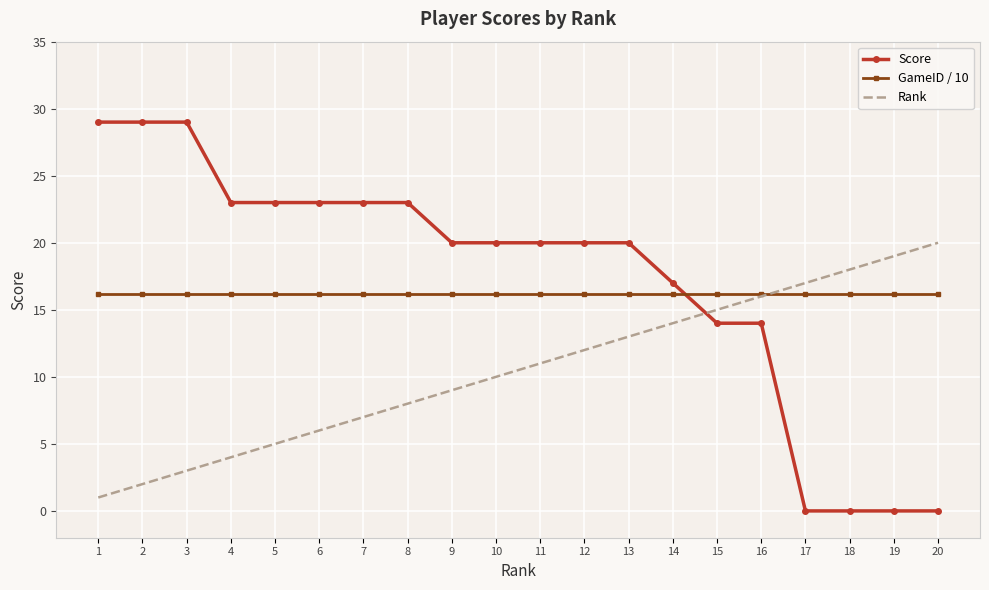

After their last crossing, which series has the higher values: Score or GameID / 10?

GameID / 10